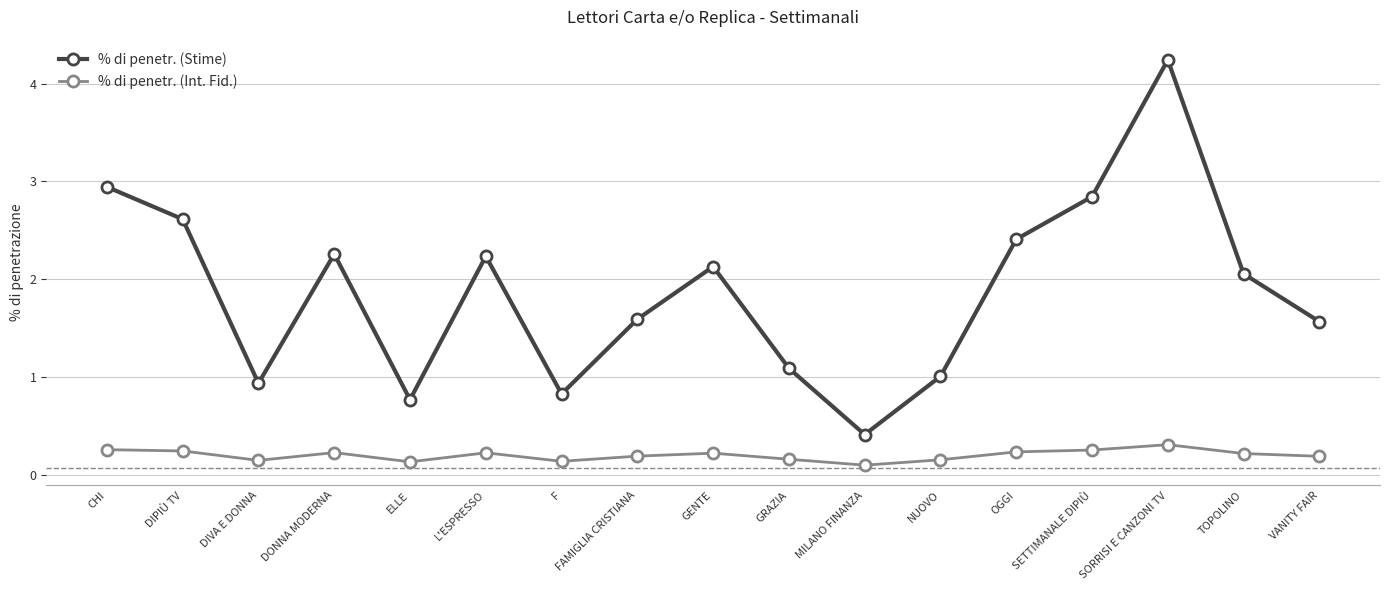

What is the sum of all % di penetr. (Int. Fid.) values?

3.4